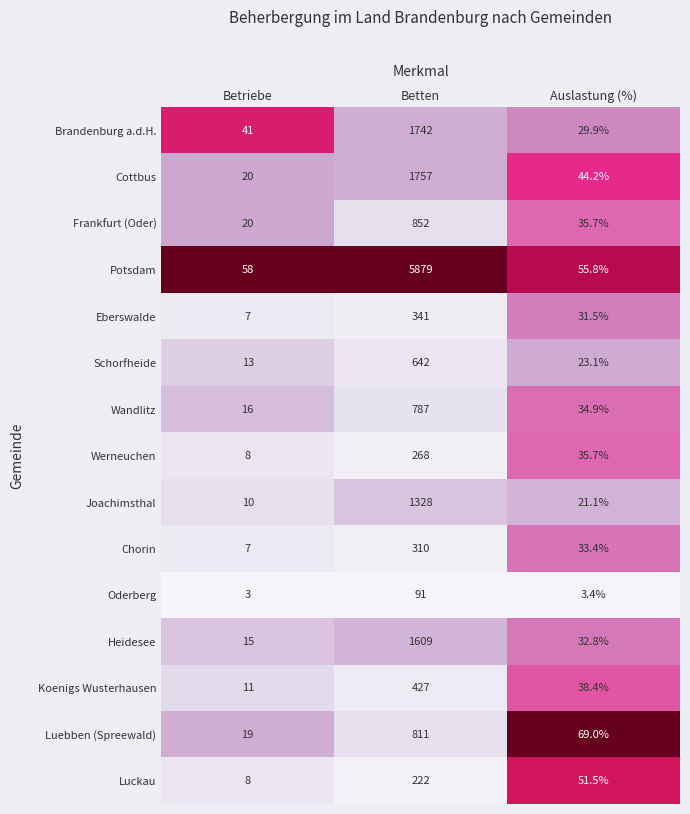

How many distinct data groups are displayed?

15